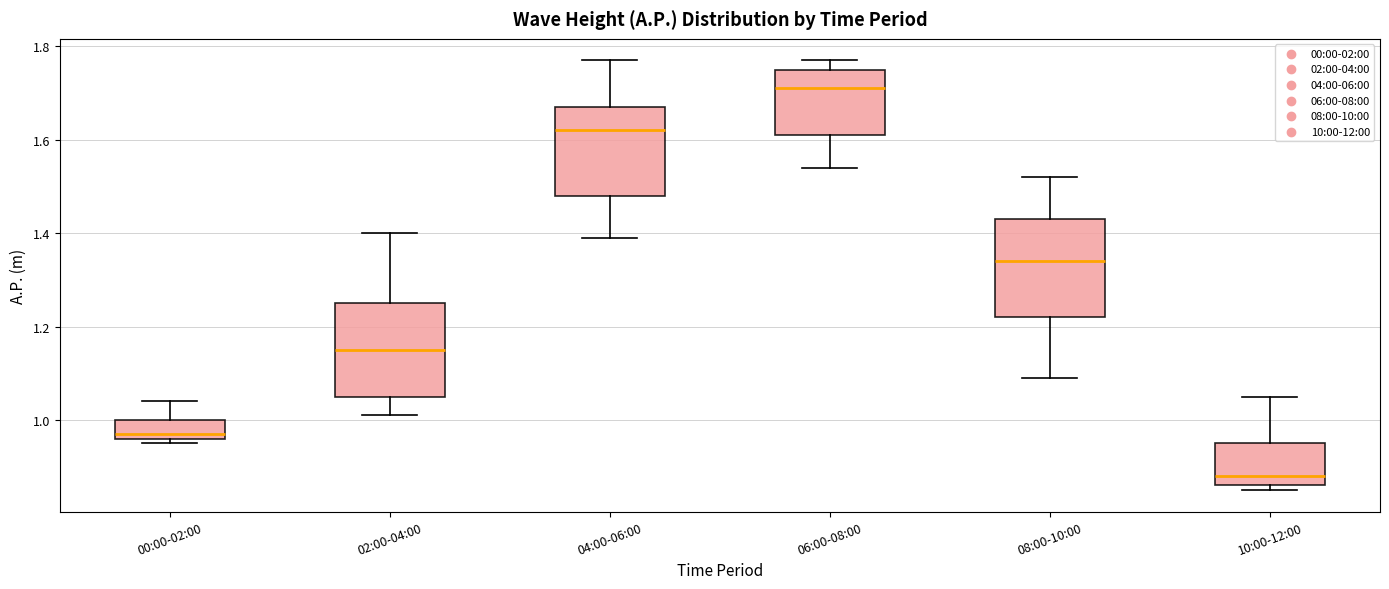

Where does the lower whisker of the box for 06:00-08:00 end on the y-axis? The values are not printed on the chart, so give them approximately, as read against the axis.

1.54